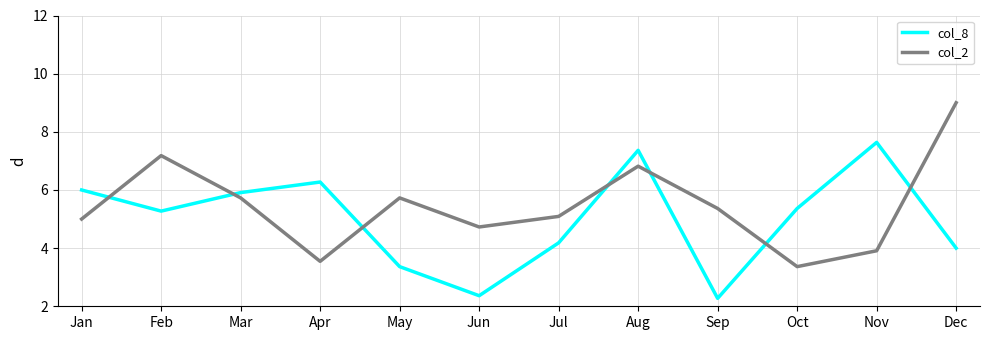

At which label is col_8 closest to 4?

Dec